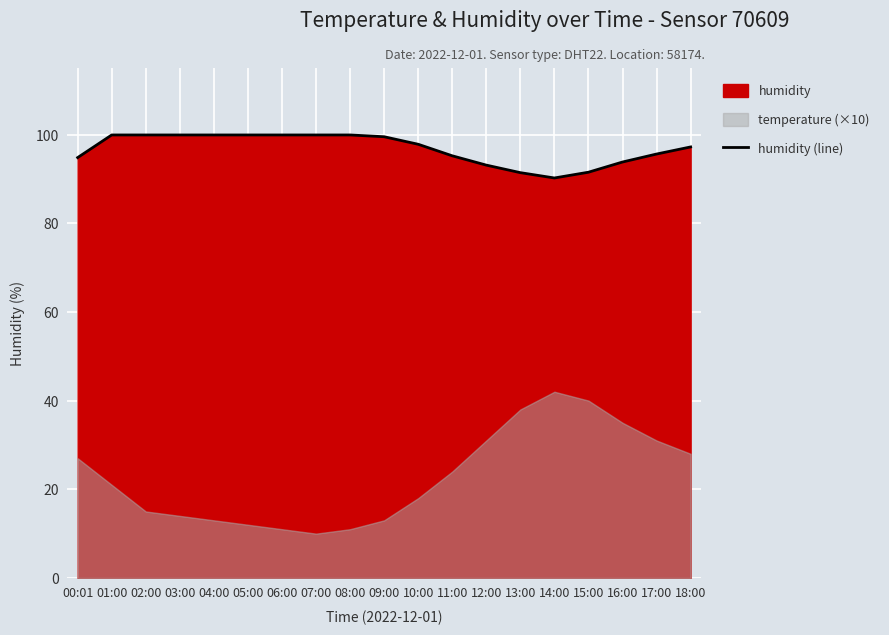

Reading left to right, what are all the values shown in this chart?

94.8	99.9	99.9	99.9	99.9	99.9	99.9	99.9	99.9	99.5	97.8	95.2	93.1	91.4	90.2	91.5	93.8	95.6	97.2